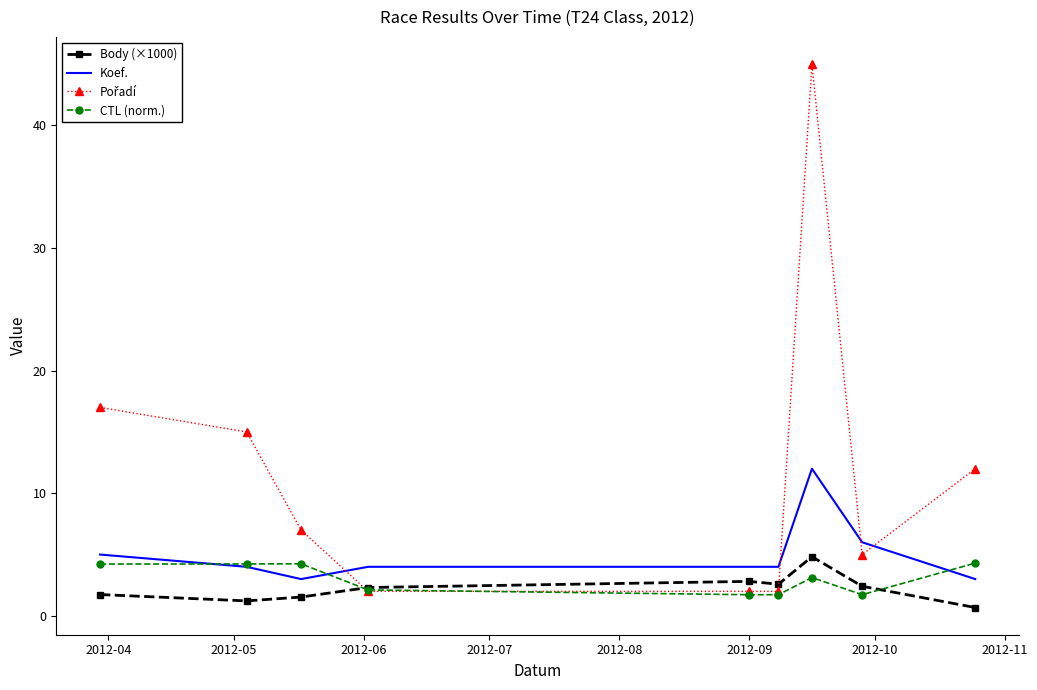

What is the highest value of the Body (×1000) series?

4.8